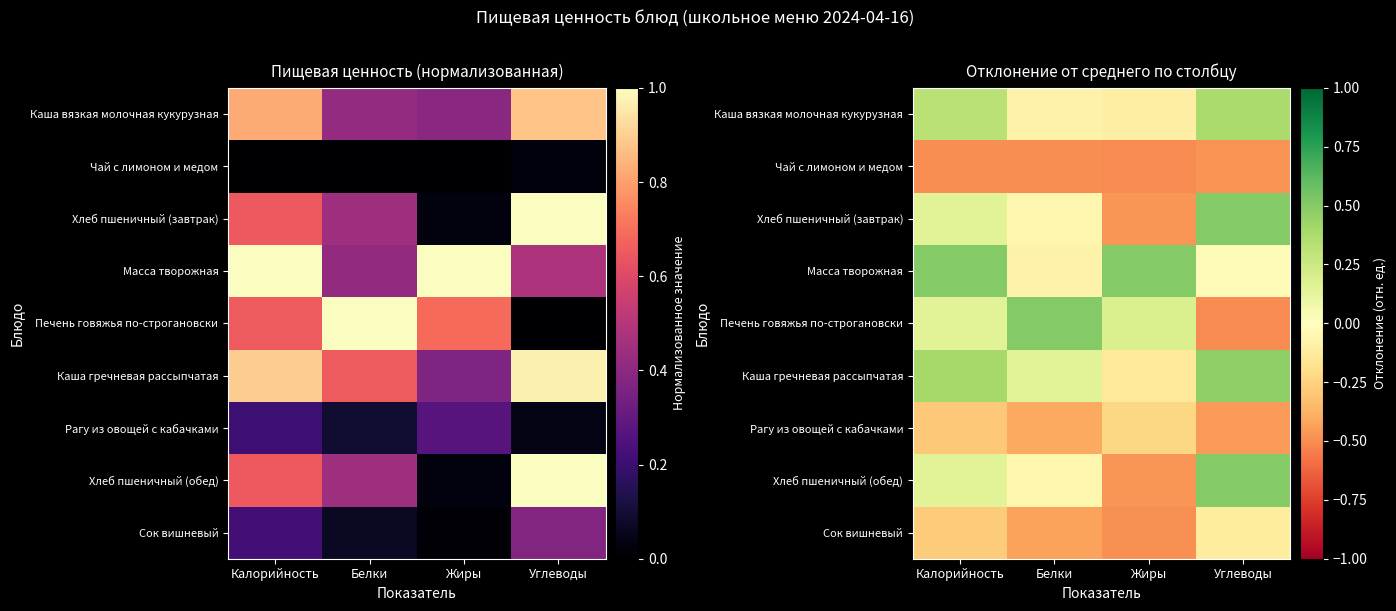

What is the spread (max minus min) of values at Калорийность?

1.0